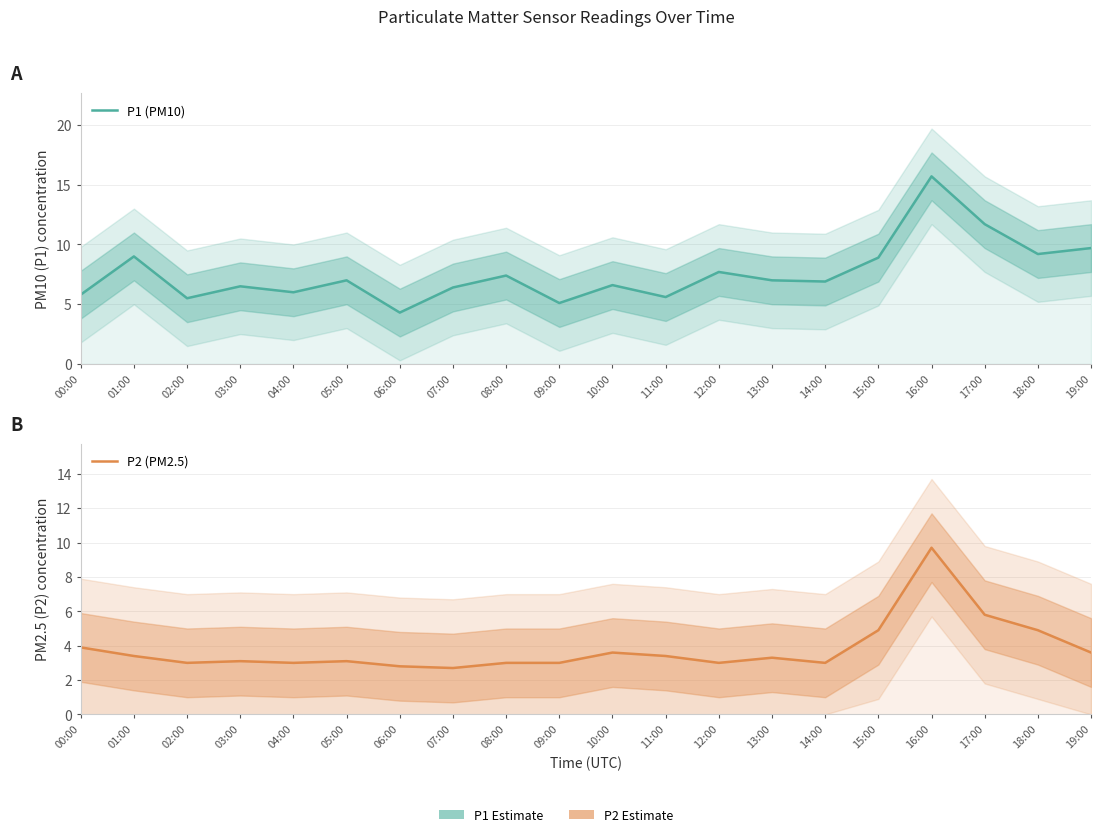

True or false: P2 (PM2.5) and P1 (PM10) cross at least once.

False